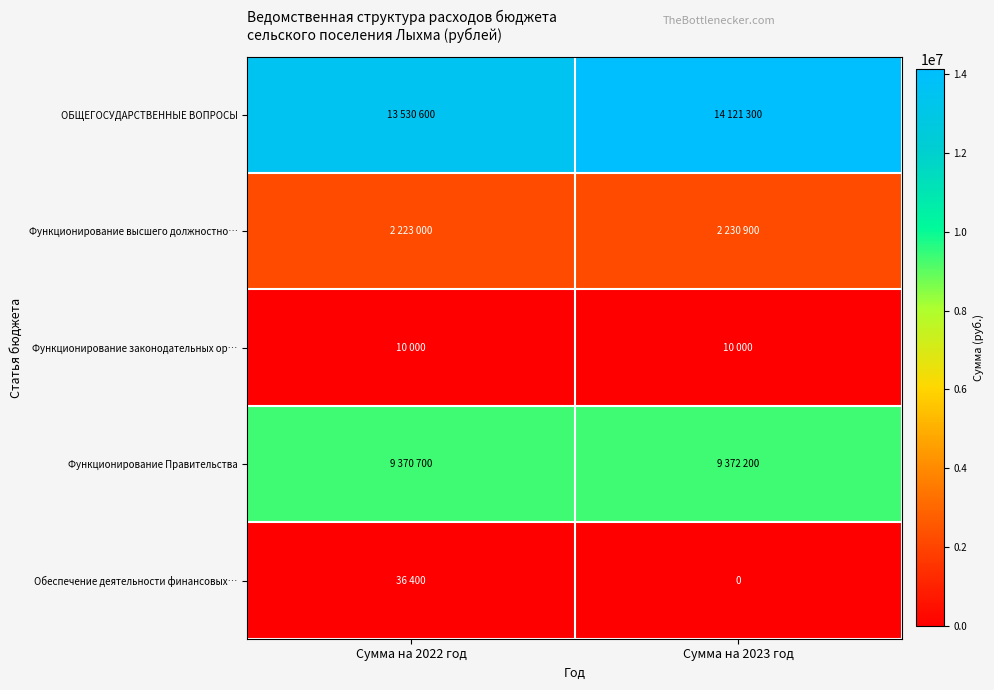

What is the approximate value of ОБЩЕГОСУДАРСТВЕННЫЕ ВОПРОСЫ at Сумма на 2023 год, to the nearest 10?

14121300